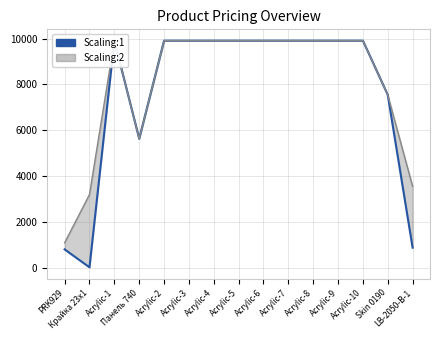

What is the label of the 3rd point from the right?

Acrylic-10